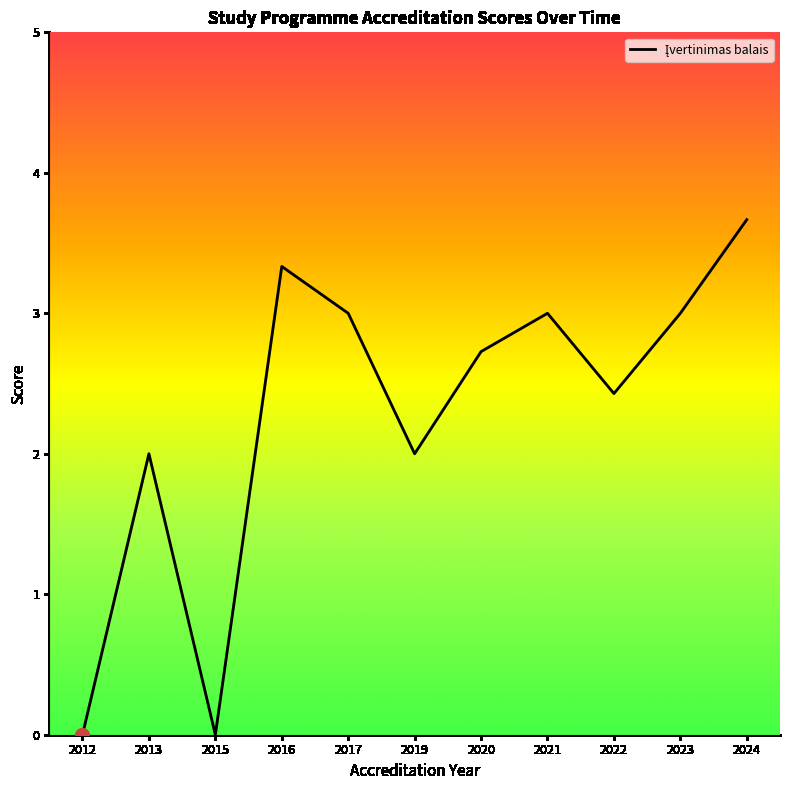

How many lines are shown in the chart?

1